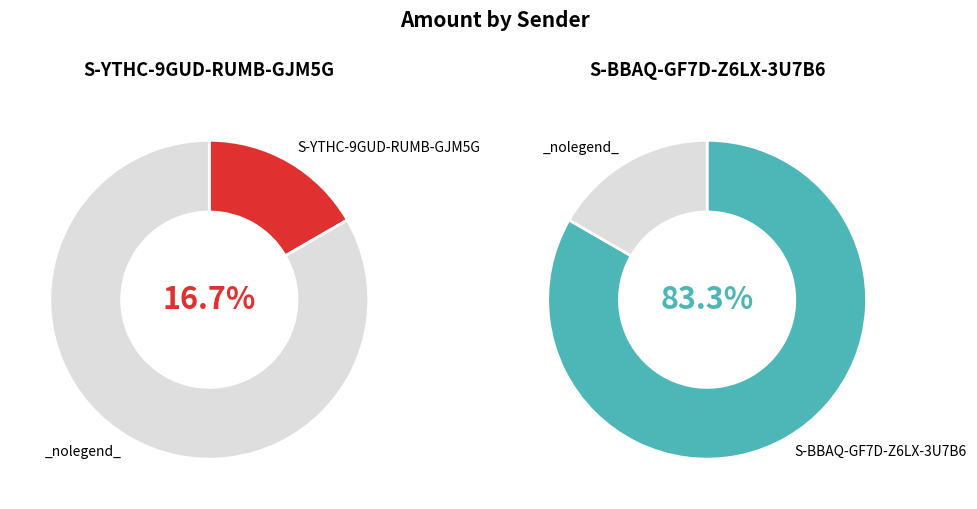

Which slice is the largest?

S-BBAQ-GF7D-Z6LX-3U7B6